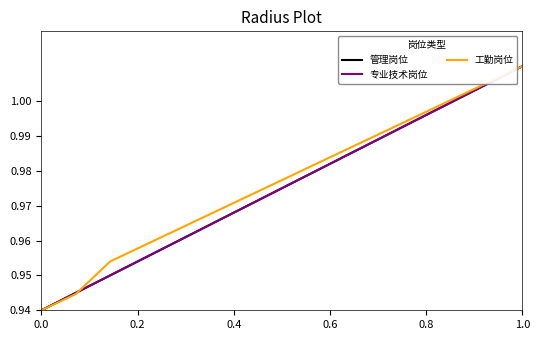

Does the chart have visible grid lines?

No